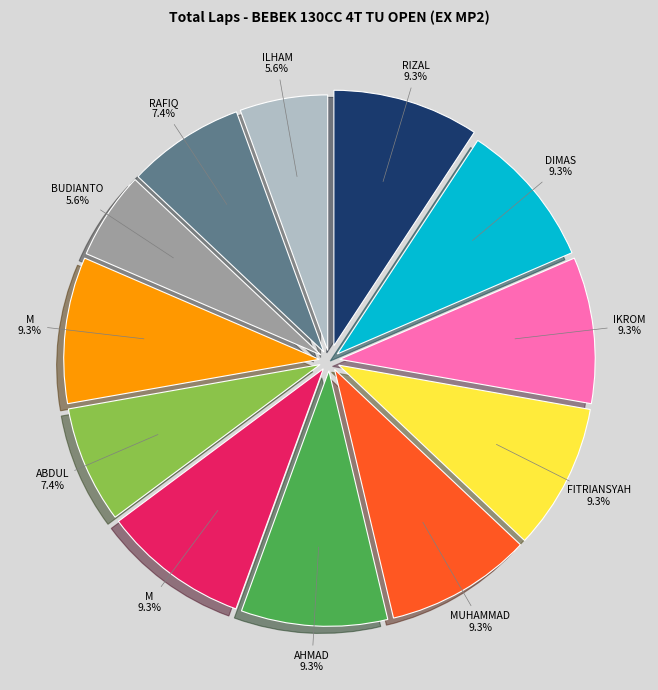

Is there a majority slice in this chart?

No